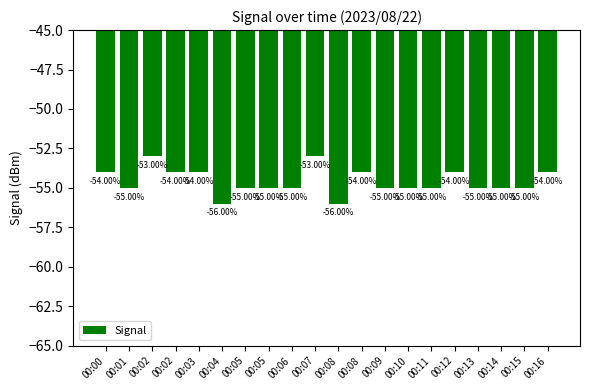

How many data points are above -55?

8